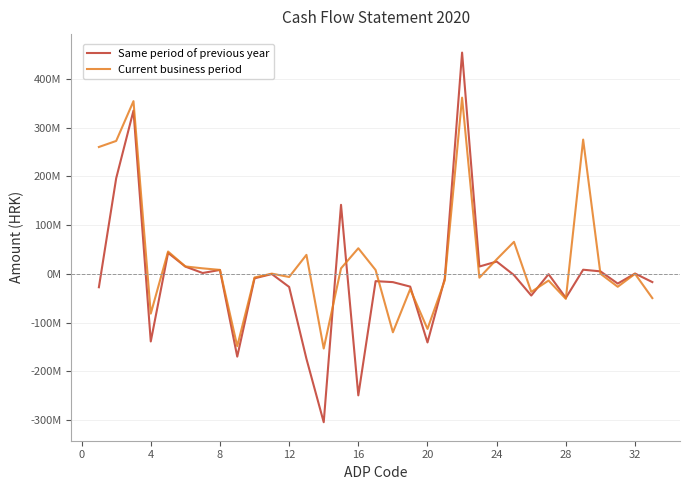

True or false: Same period of previous year and Current business period cross at least once.

True